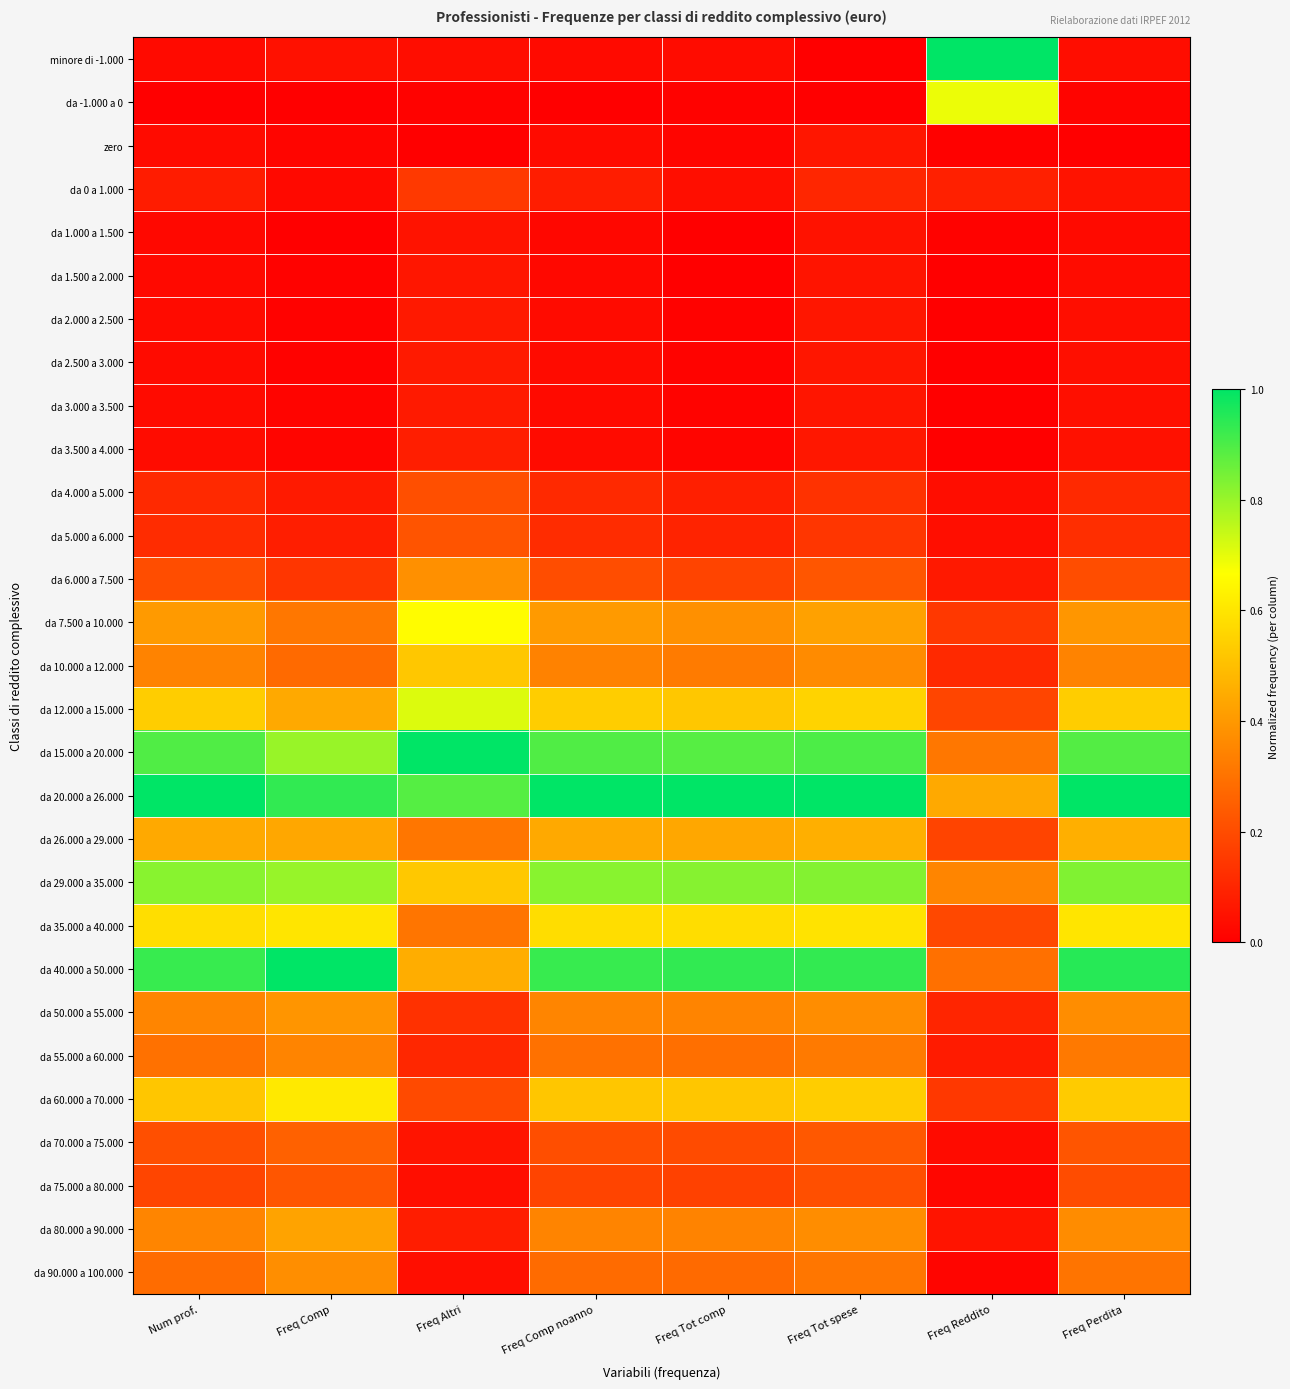

Rank the series at Freq Tot comp from lowest to highest value.

da 1.000 a 1.500, da 1.500 a 2.000, da -1.000 a 0, da 2.000 a 2.500, da 3.000 a 3.500, da 2.500 a 3.000, da 3.500 a 4.000, zero, minore di -1.000, da 0 a 1.000, da 4.000 a 5.000, da 5.000 a 6.000, da 75.000 a 80.000, da 6.000 a 7.500, da 70.000 a 75.000, da 90.000 a 100.000, da 55.000 a 60.000, da 10.000 a 12.000, da 80.000 a 90.000, da 50.000 a 55.000, da 7.500 a 10.000, da 26.000 a 29.000, da 60.000 a 70.000, da 12.000 a 15.000, da 35.000 a 40.000, da 29.000 a 35.000, da 15.000 a 20.000, da 40.000 a 50.000, da 20.000 a 26.000